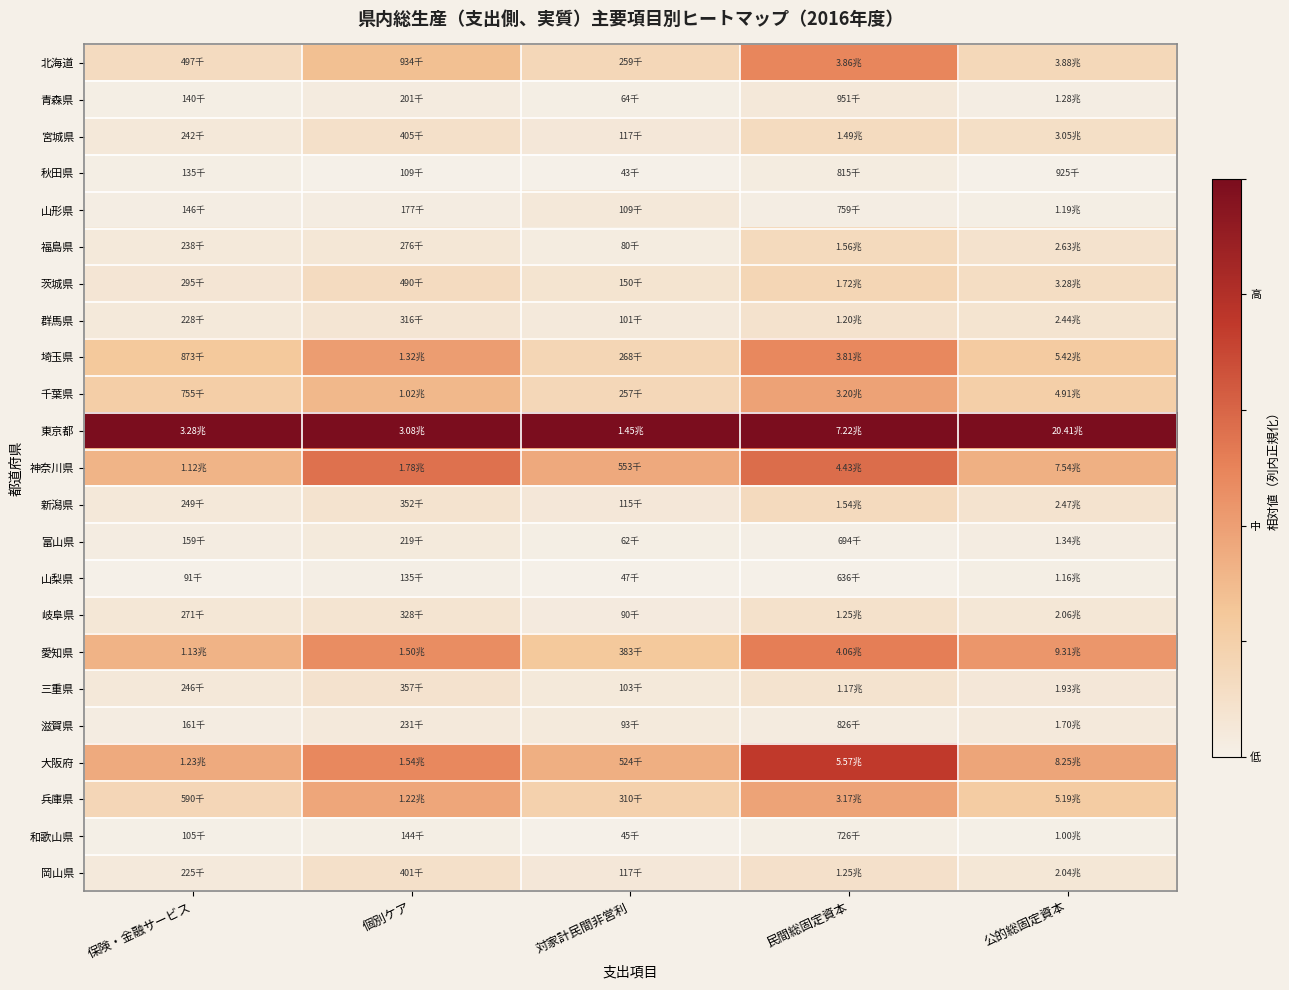

How many data points does each series have?

5